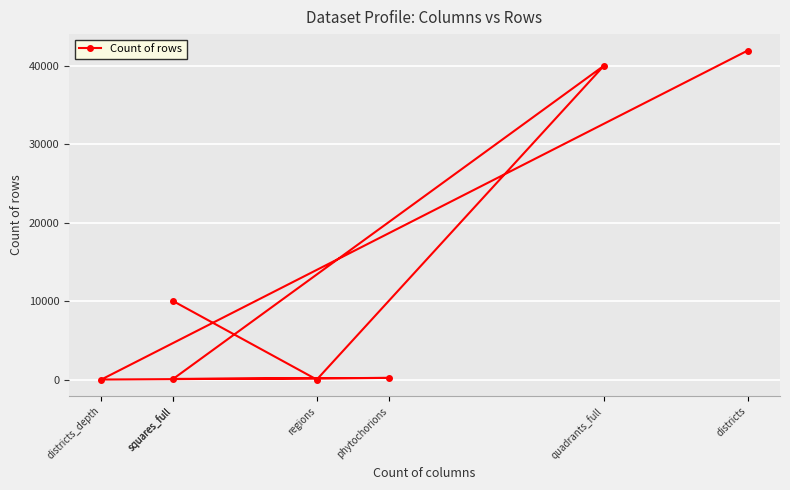

Where is the data nearest to the value 20959?

squares_full